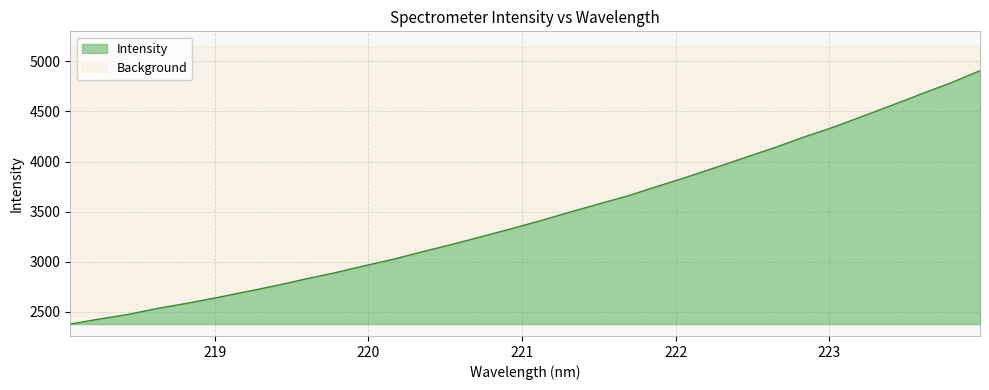

Rank the categories by value from highest to lowest.

223.9802, 223.7895, 223.5987, 223.408, 223.2172, 223.0264, 222.8355, 222.6447, 222.4538, 222.263, 222.0721, 221.8812, 221.6902, 221.4993, 221.3083, 221.1174, 220.9264, 220.7354, 220.5444, 220.3533, 220.1623, 219.9712, 219.7801, 219.589, 219.3979, 219.2067, 219.0156, 218.8244, 218.6332, 218.442, 218.2508, 218.0596